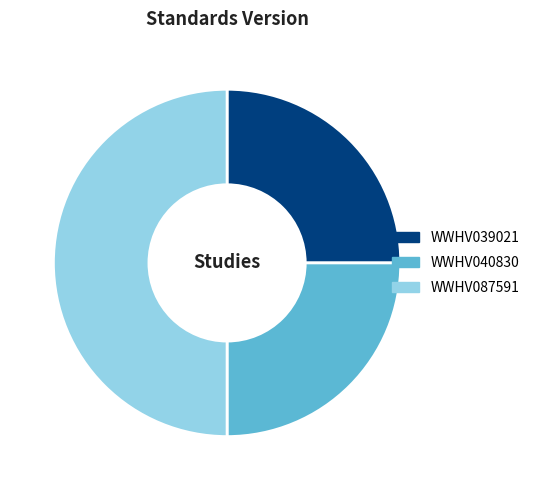

What is the ratio of the value at WWHV039021 to the value at WWHV087591?

0.5